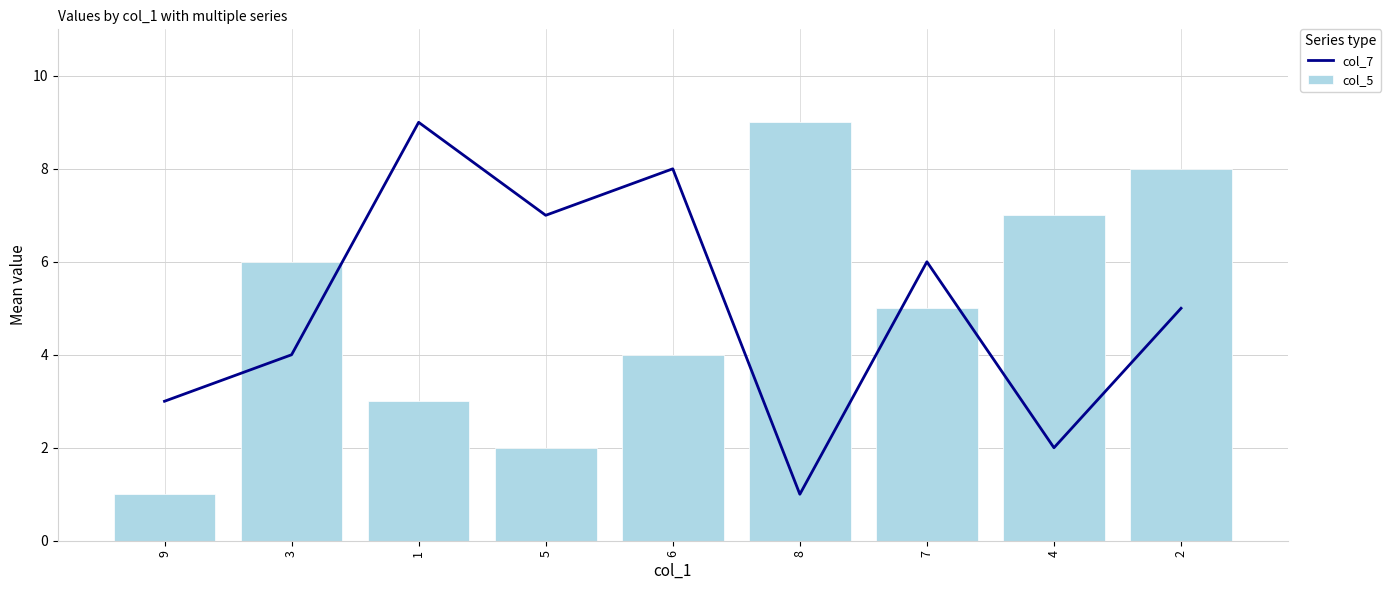

Is it true that col_5 equals 12 at 4?

False